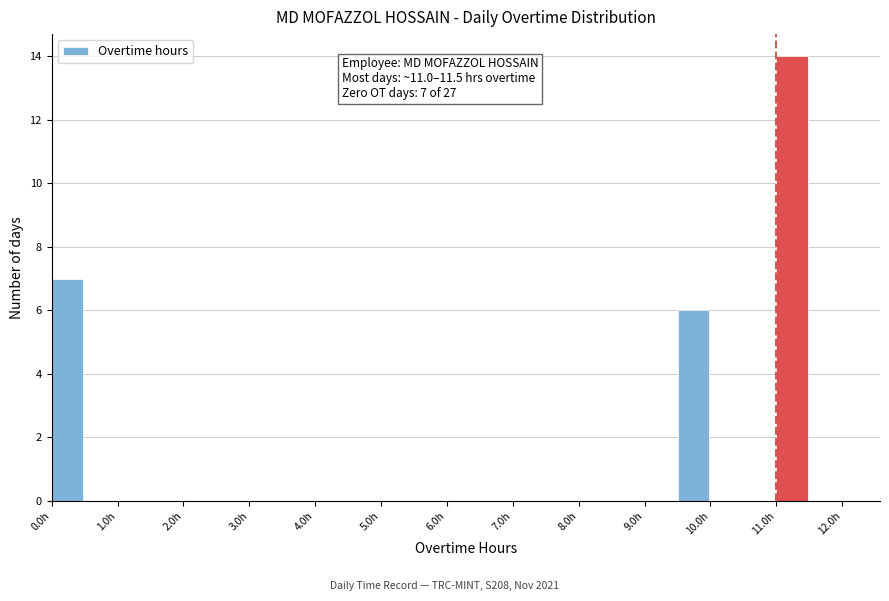

Over which range of the x-axis is the bar tallest?

11.0 to 11.5